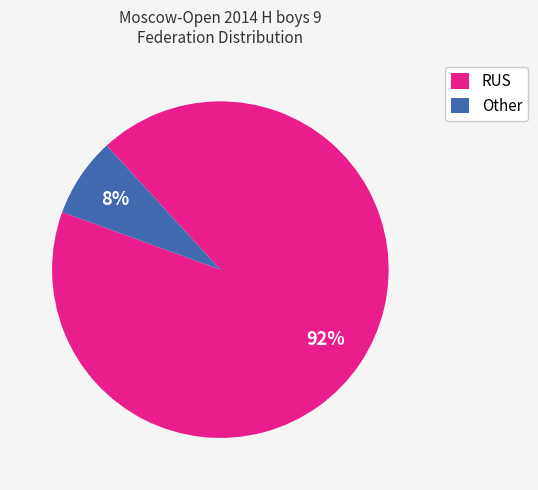

What percentage is the Other slice, to the nearest percent?

8%